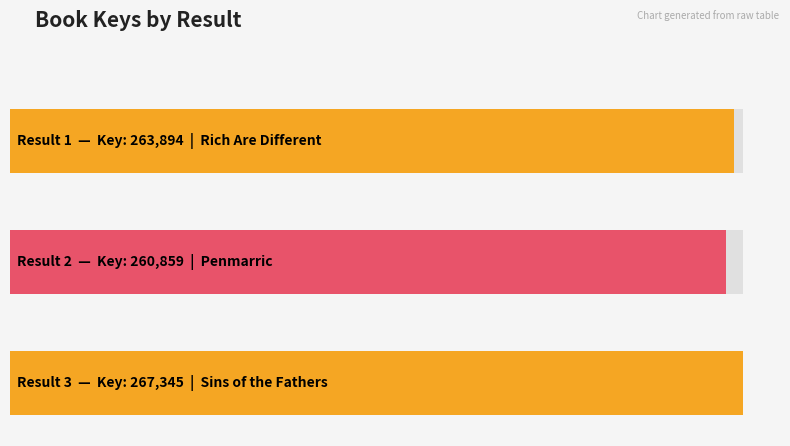

What is the change in value from 1 to 2?

-3035